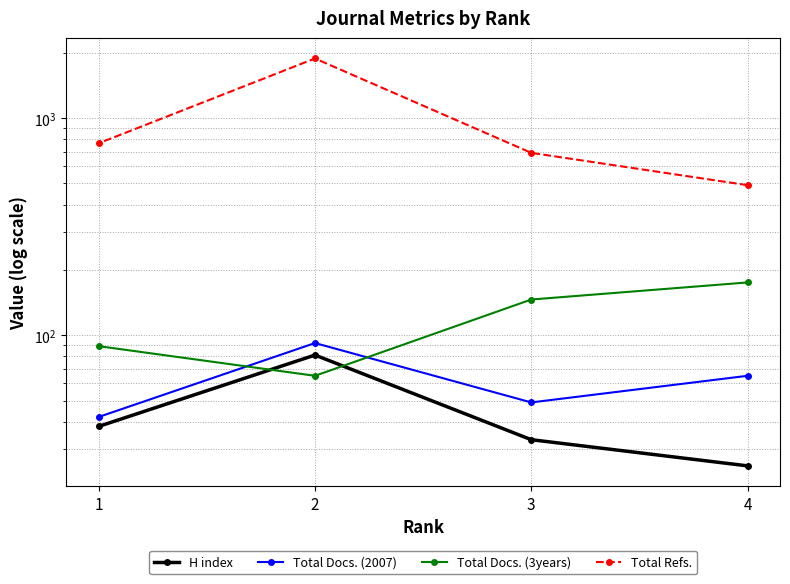

Between 4 and 3, which series saw the biggest shift?

Total Refs.